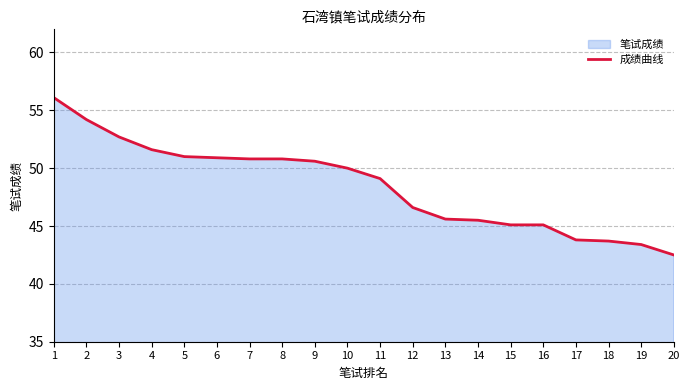

At which category does the chart reach its minimum across all series?

20